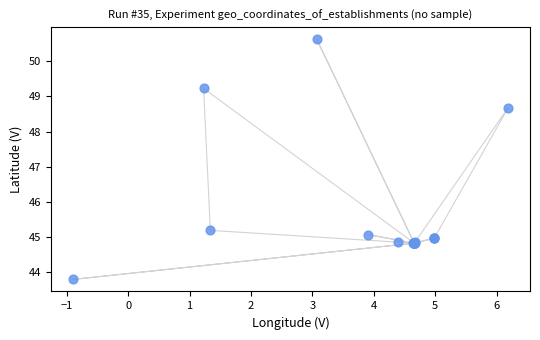

What Y value in the scatter plot is closest to 47?

48.7